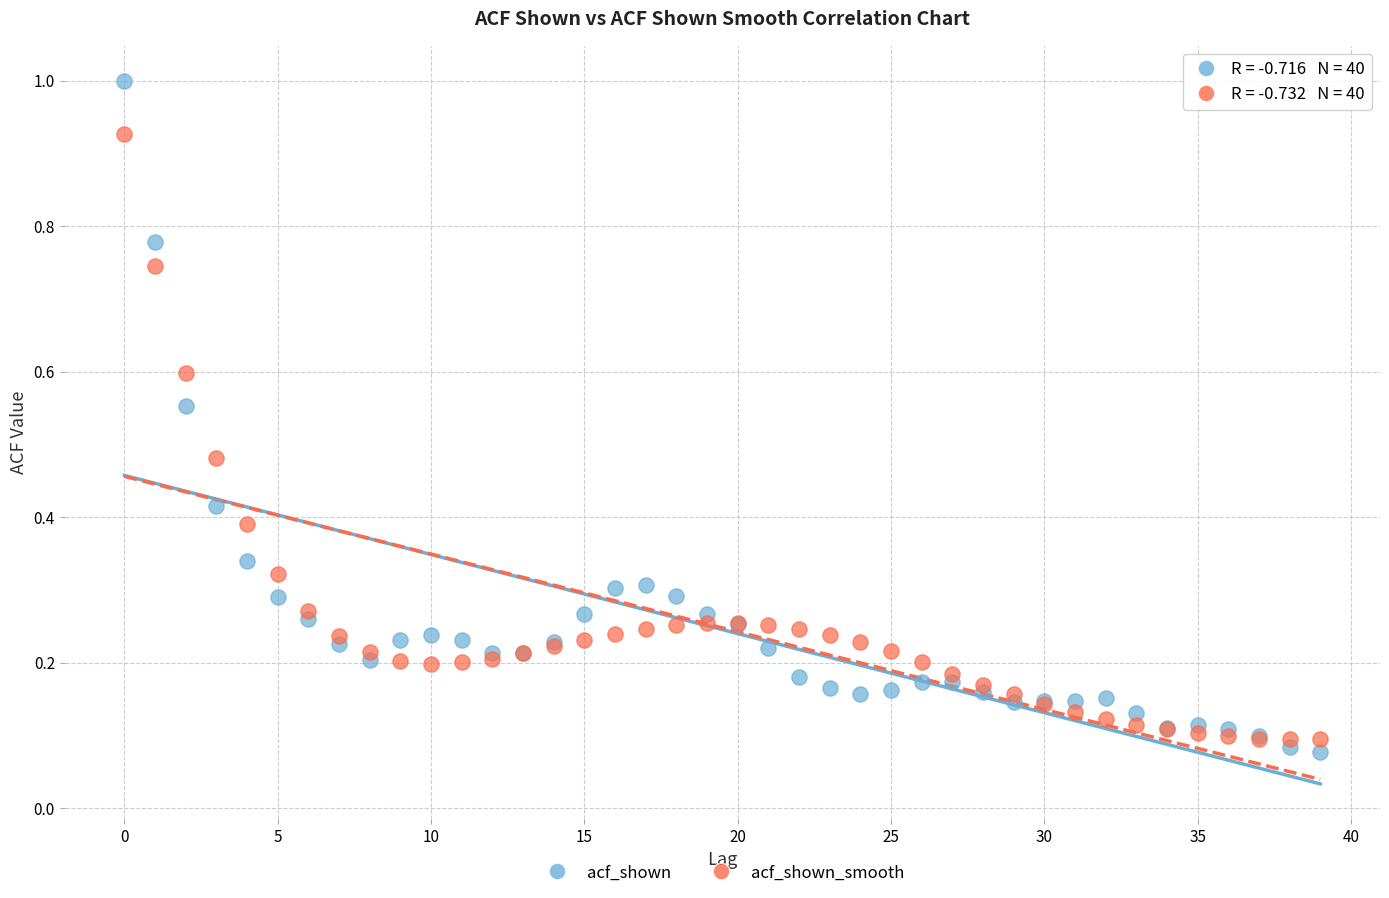

Which series has the largest Y range (max minus min)?

acf_shown